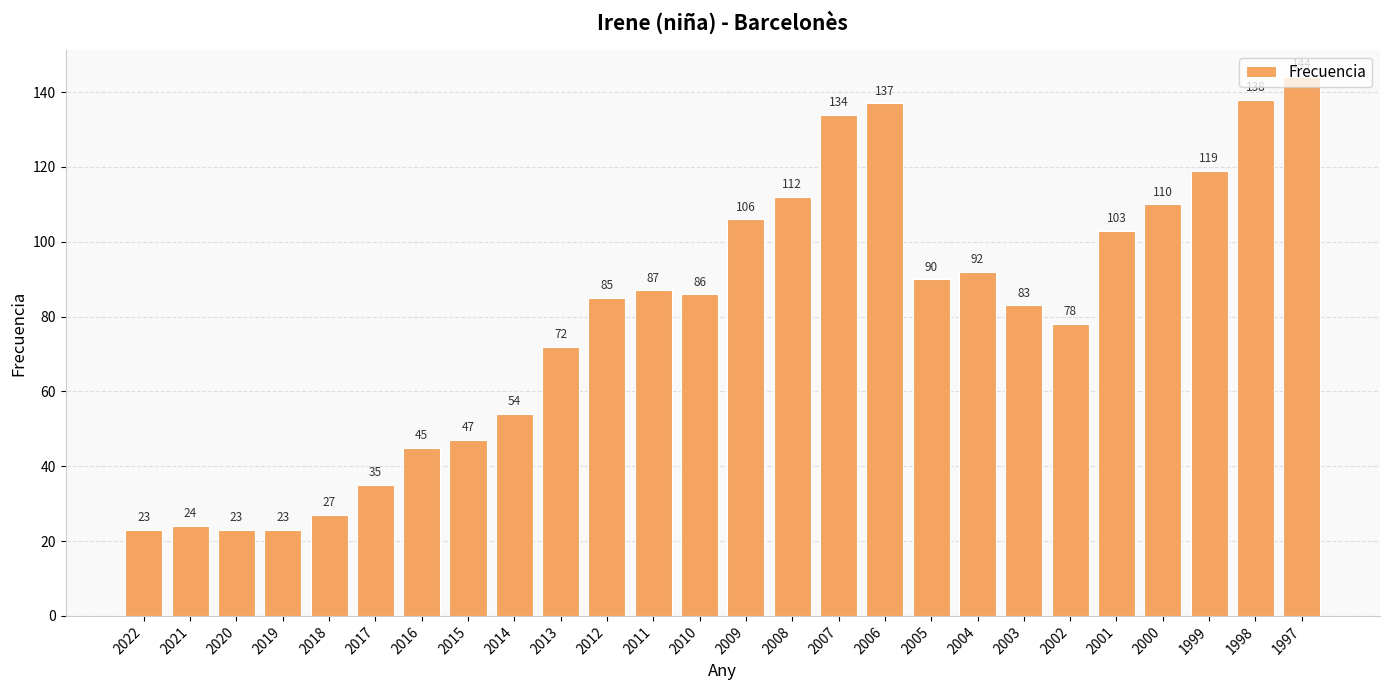

How many bars are there in total?

26